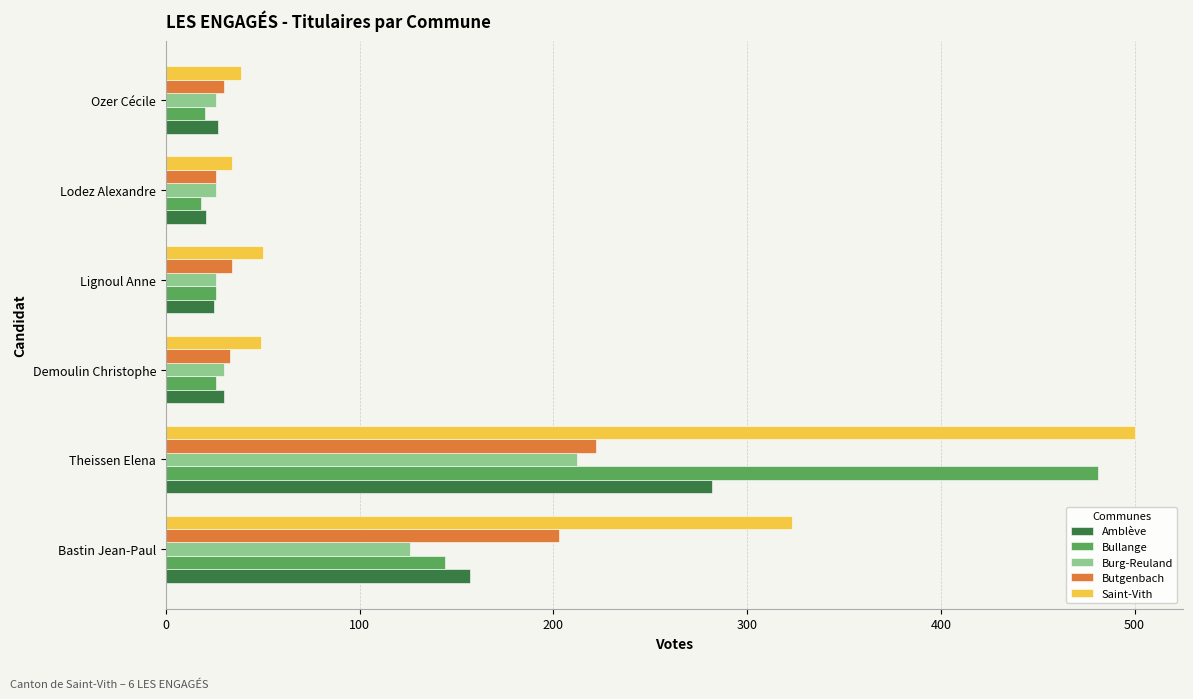

Is it true that Amblève equals 25 at Lignoul Anne?

True